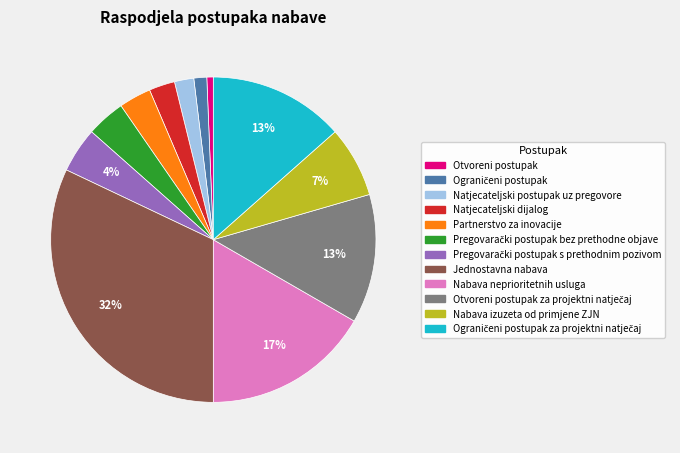

Does any single category account for the majority?

No